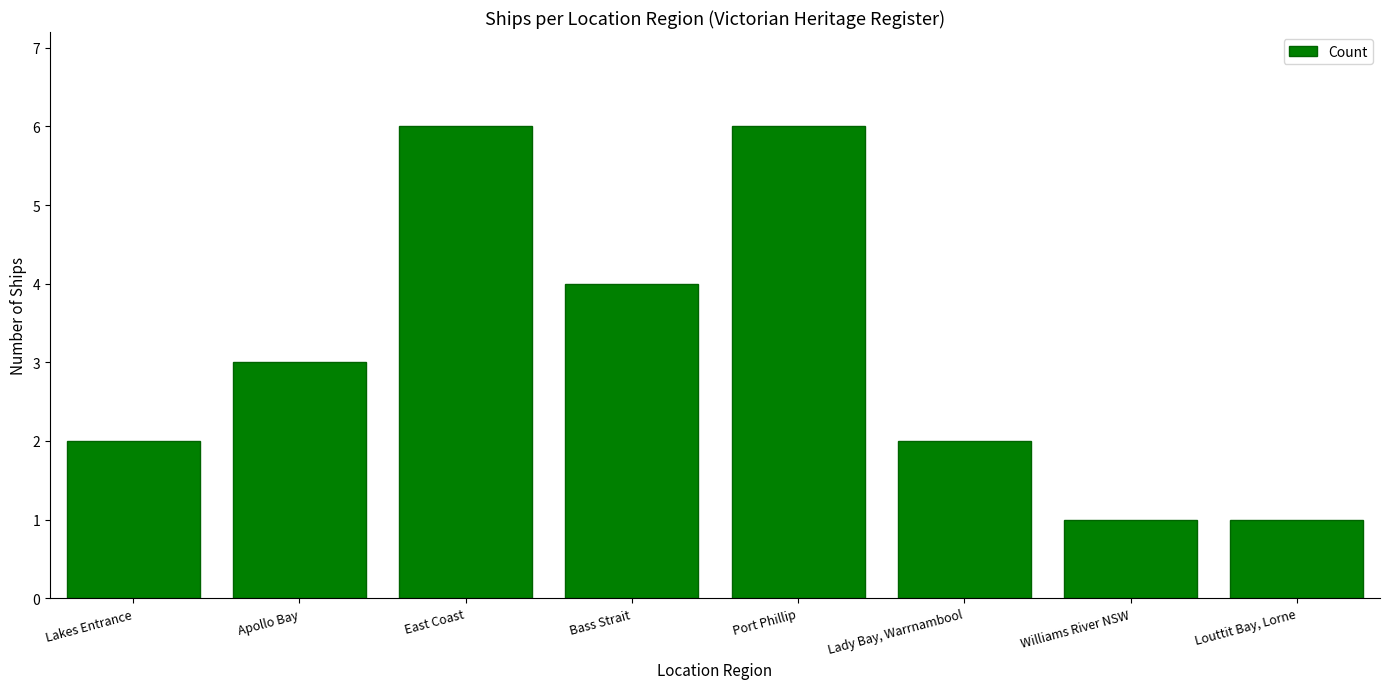

Where is the data nearest to the value 3?

Apollo Bay